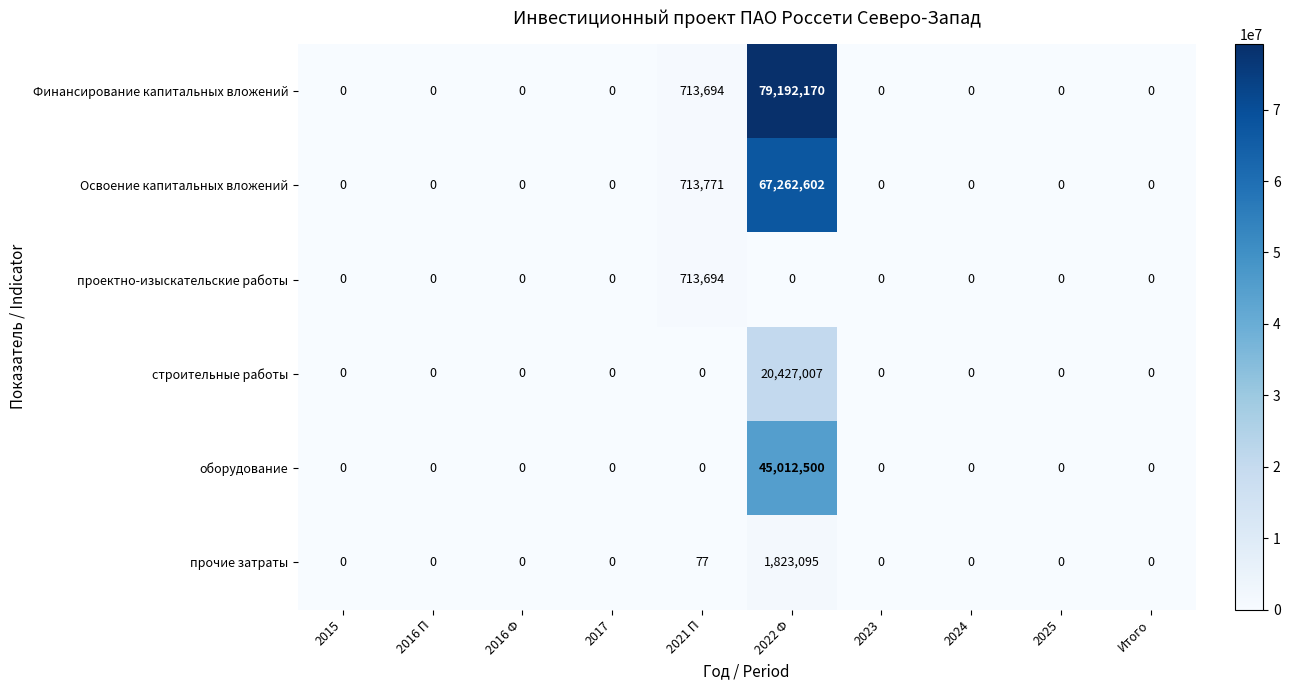

How many distinct data groups are displayed?

6